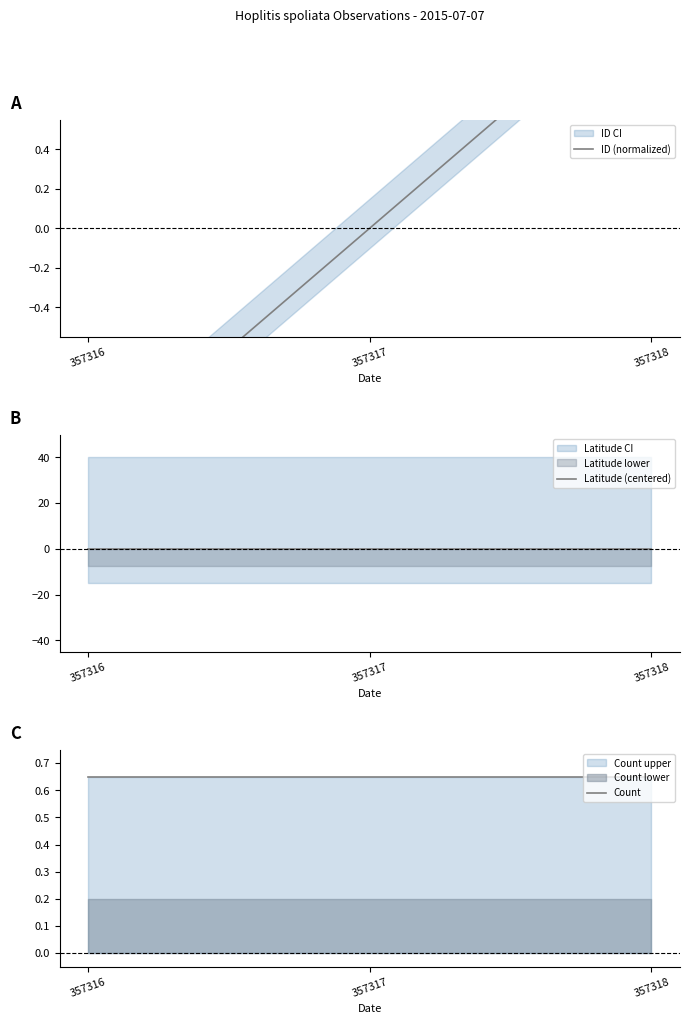

Is it true that Count equals 0.7 at 357316?

True